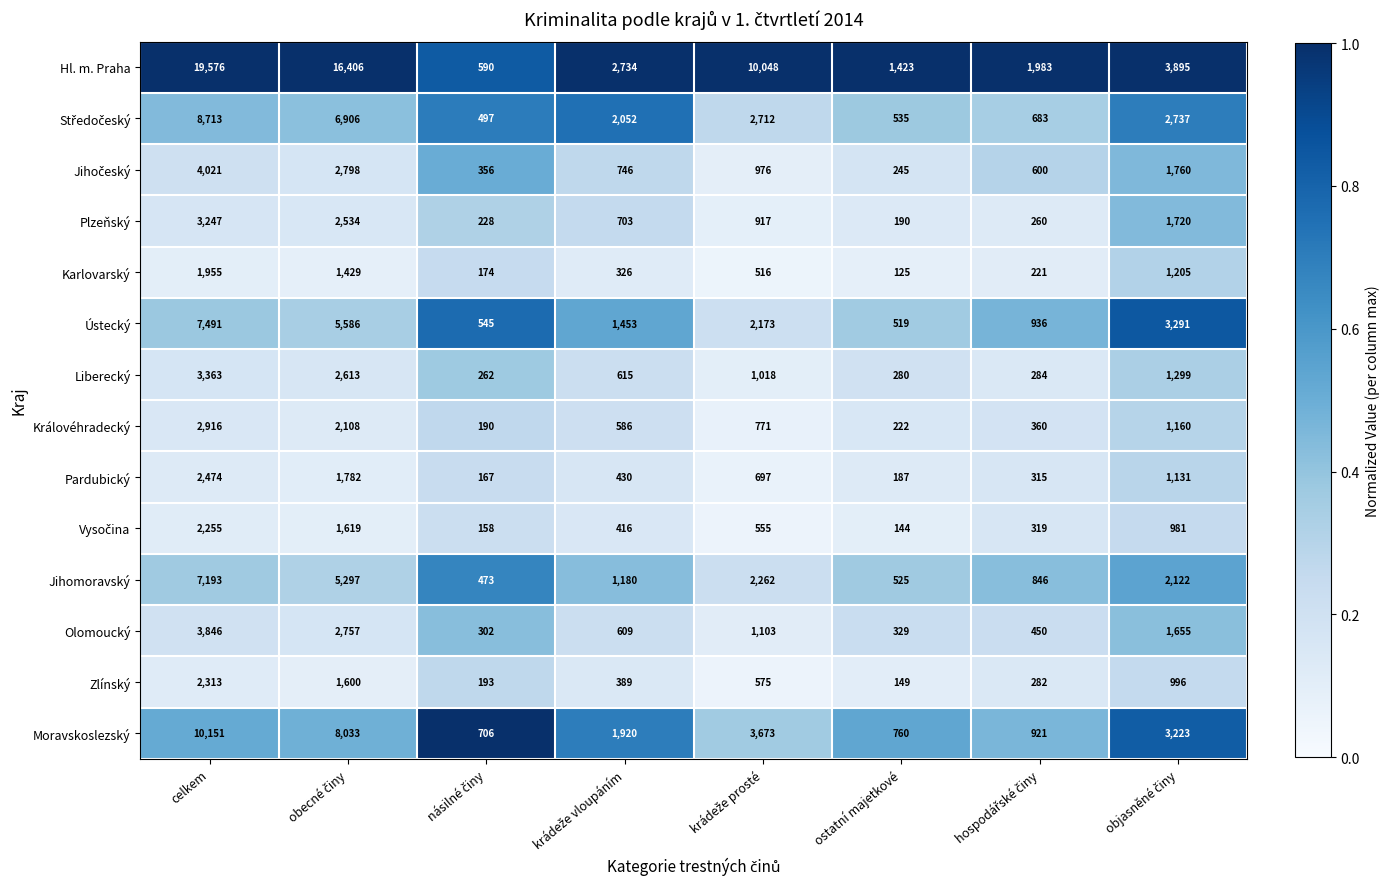

What is the maximum value shown in the chart?

19576